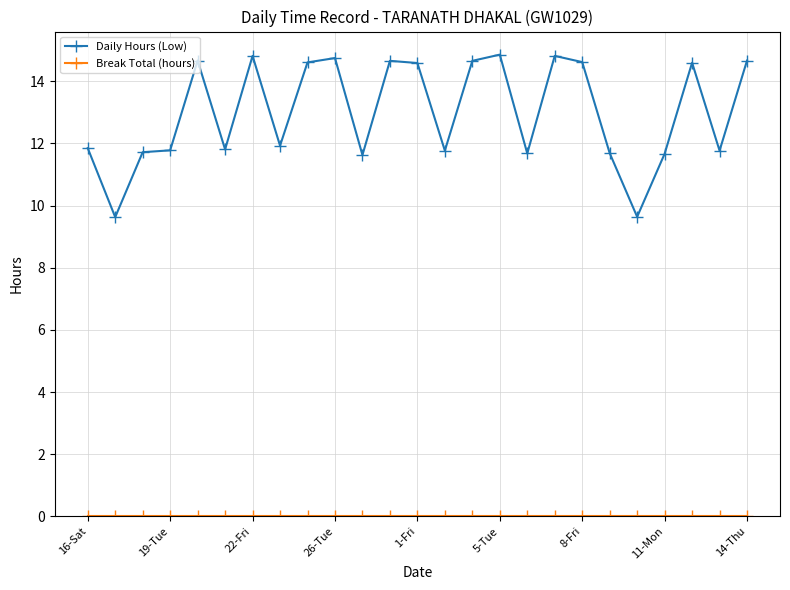

Which series has the largest total across all categories?

Daily Hours (Low)